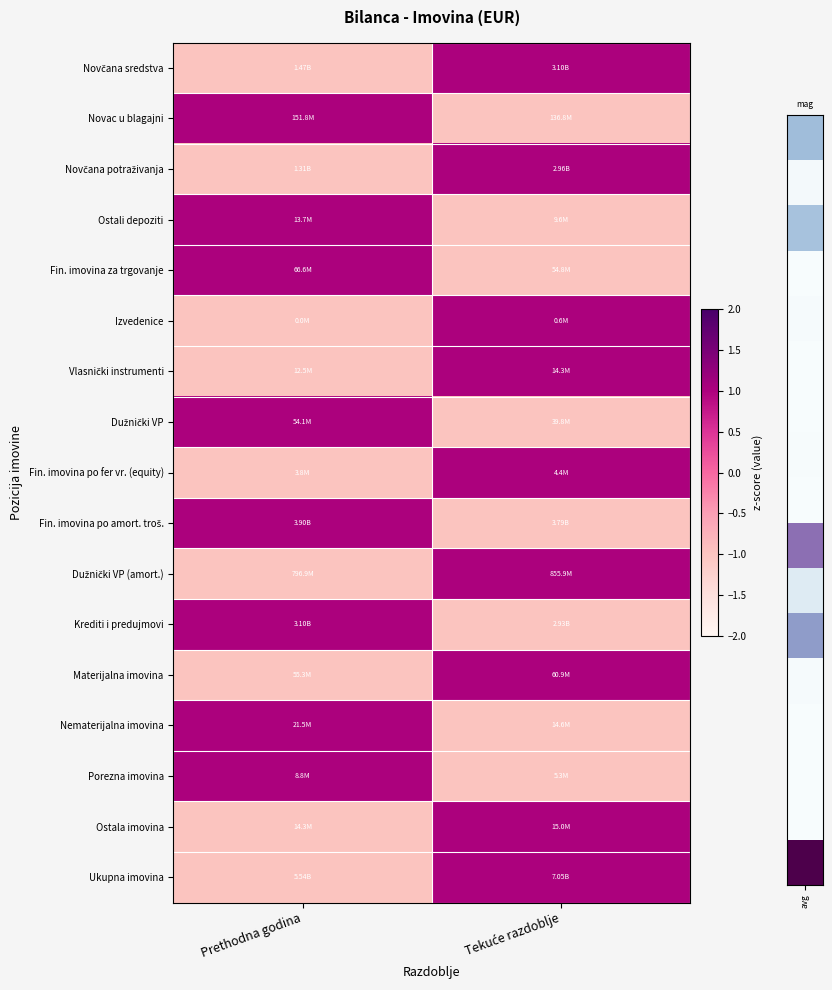

Which label corresponds to the smallest value in the chart?

Prethodna godina